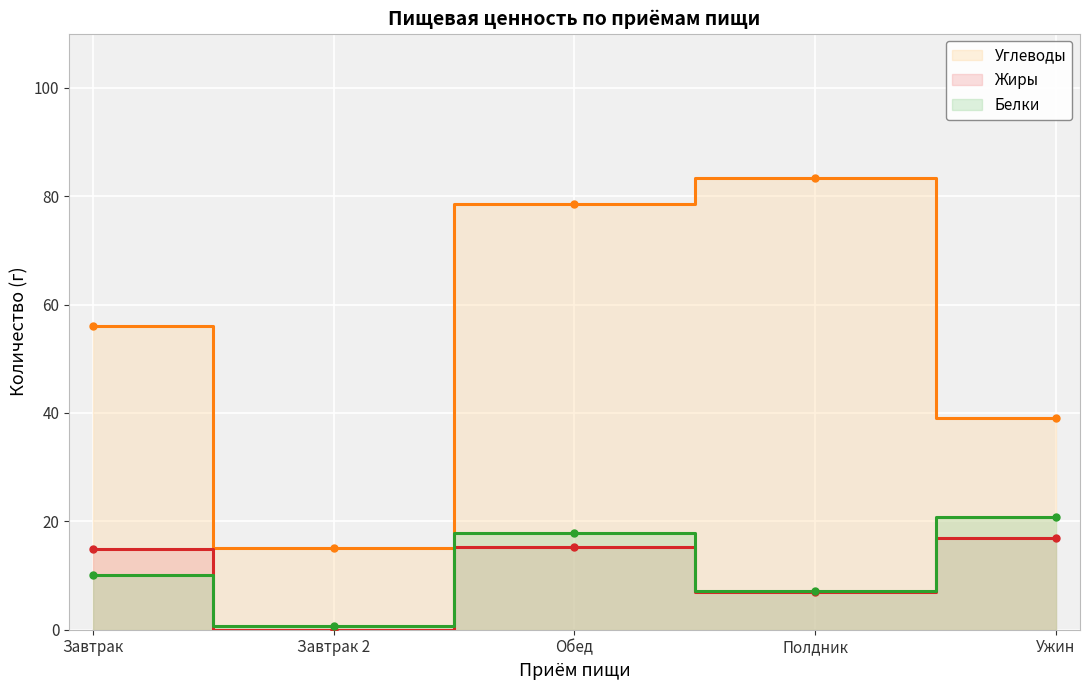

What are all the series names shown in the legend?

Белки, Жиры, Углеводы